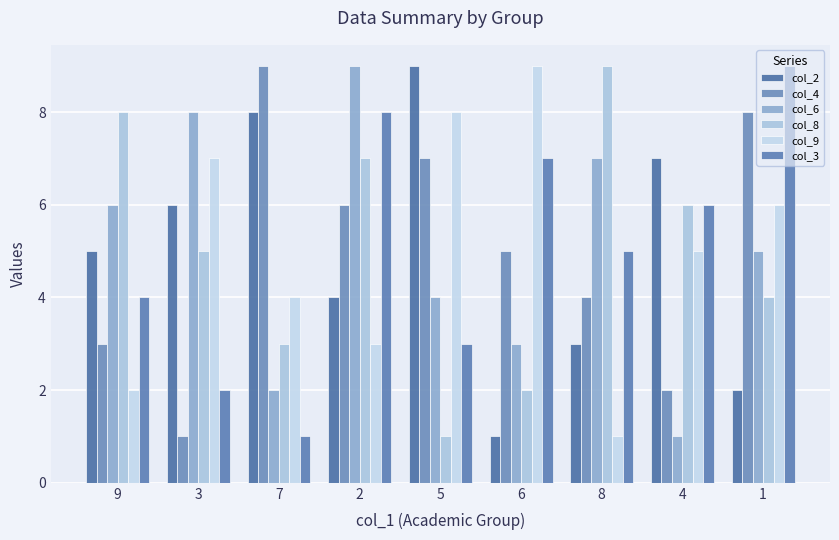

Reading left to right, list all the values displayed in this chart.

col_2: 5	6	8	4	9	1	3	7	2
col_4: 3	1	9	6	7	5	4	2	8
col_6: 6	8	2	9	4	3	7	1	5
col_8: 8	5	3	7	1	2	9	6	4
col_9: 2	7	4	3	8	9	1	5	6
col_3: 4	2	1	8	3	7	5	6	9